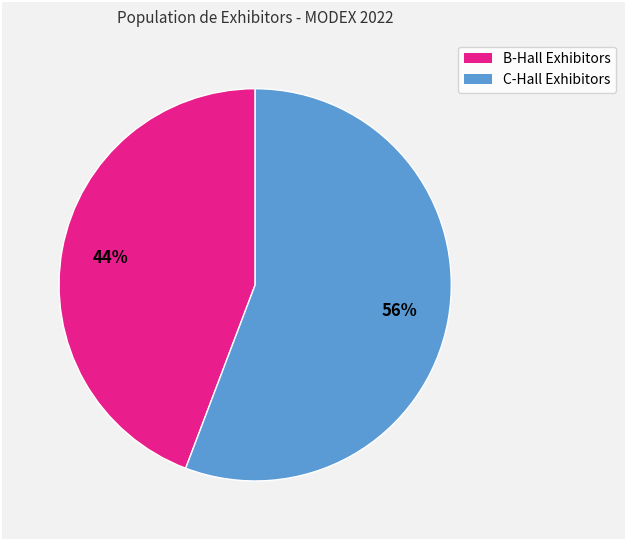

How many slices are in this pie chart?

2